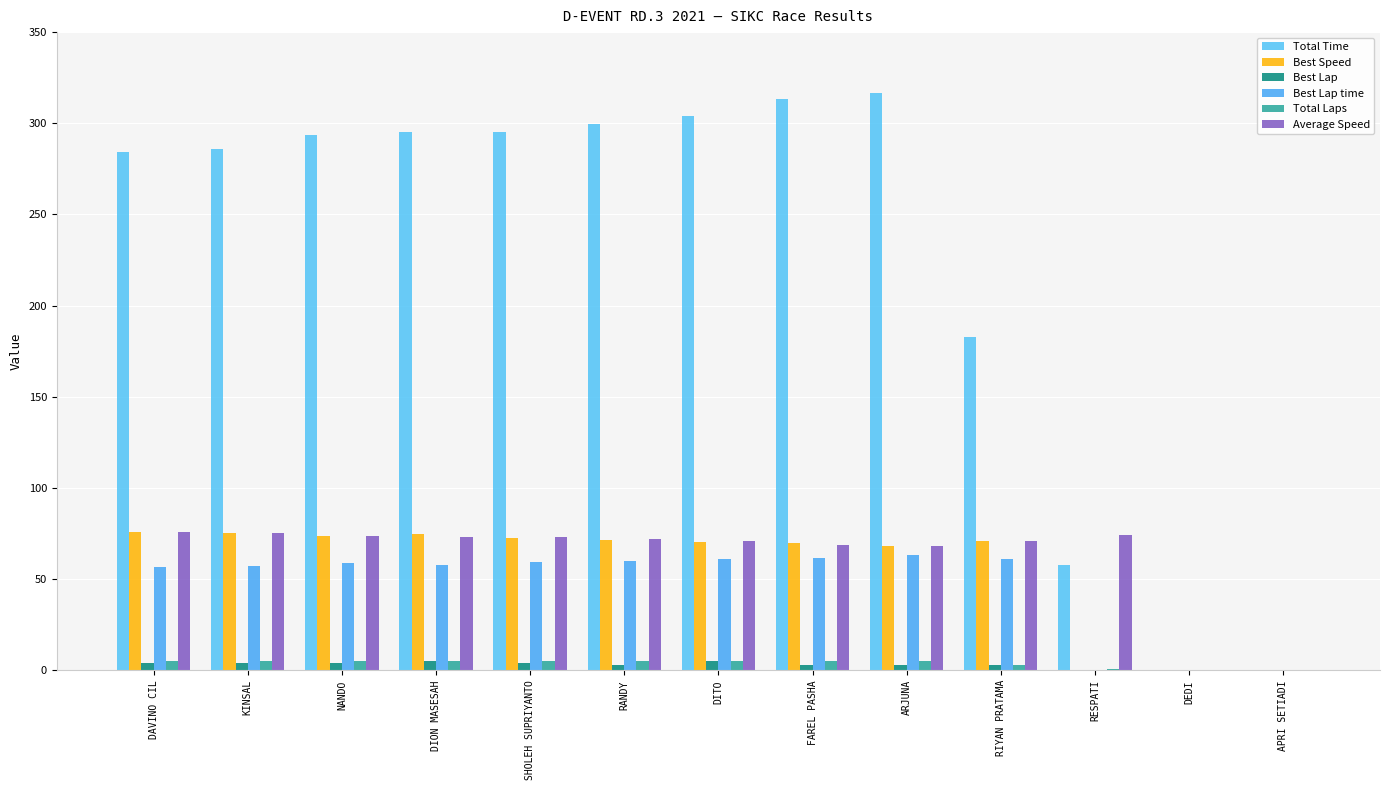

Where does the Best Speed series first go above 70?

DAVINO CIL